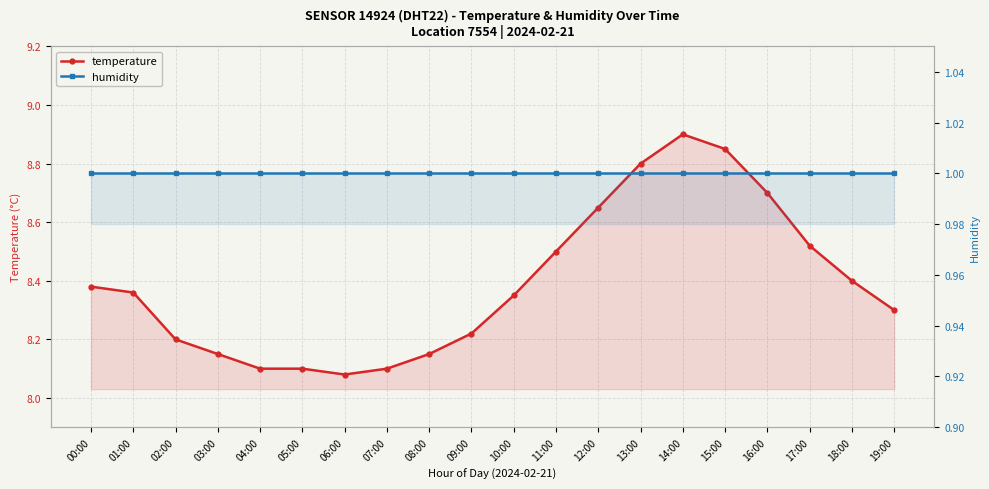

True or false: temperature has more than 0 points higher than both neighbors.

True